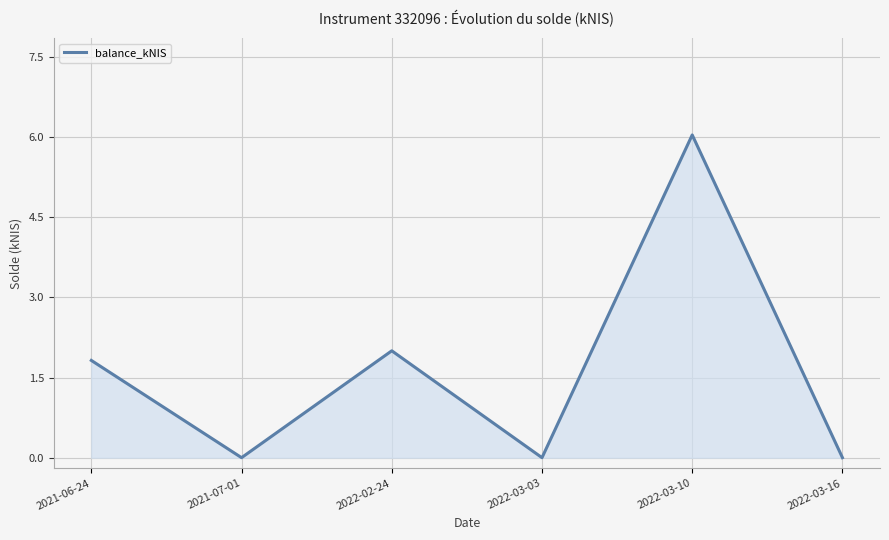

At which category does the chart reach its peak across all series?

2022-03-10